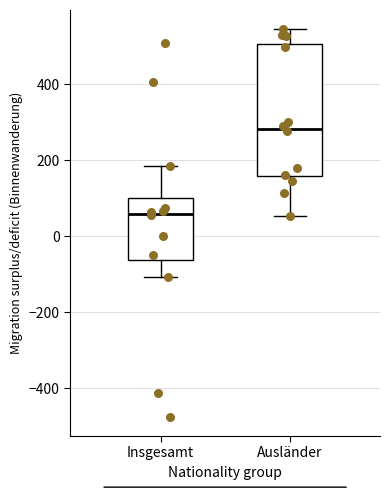

Reading left to right, read every box against the y-axis: the position of its median line, the range the box covers, and the ends of its whiskers. The values are not printed on the chart, so give them approximately, as read against the axis.

Insgesamt: median 60, box -60 to 100, whiskers -100 to 180
Ausländer: median 280, box 160 to 500, whiskers 60 to 540